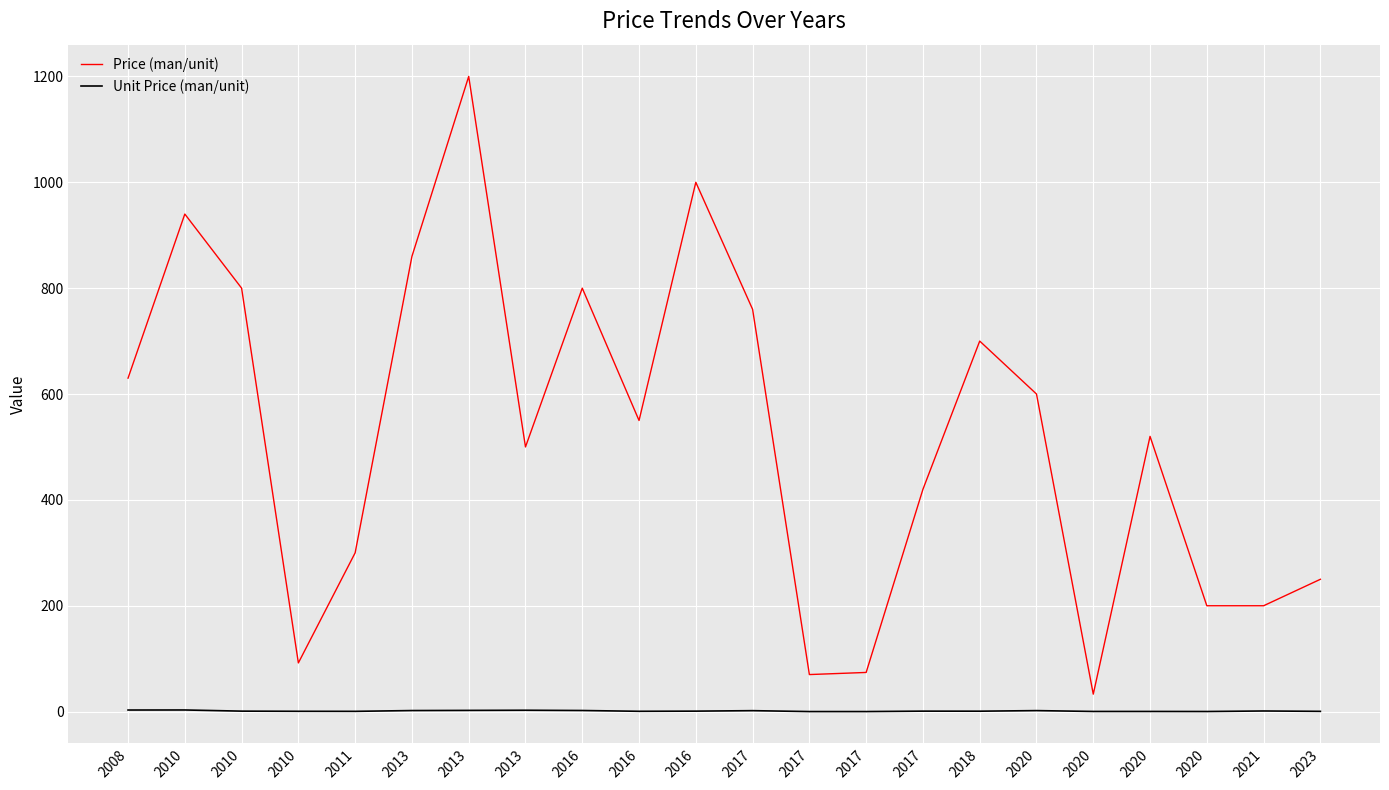

How many lines are shown in the chart?

2